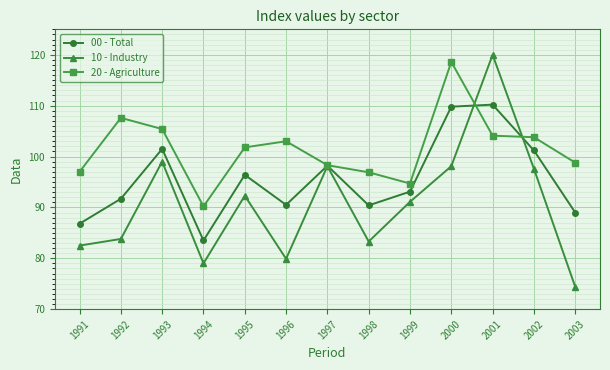

Is it true that 20 - Agriculture equals 105.4 at 1993?

True